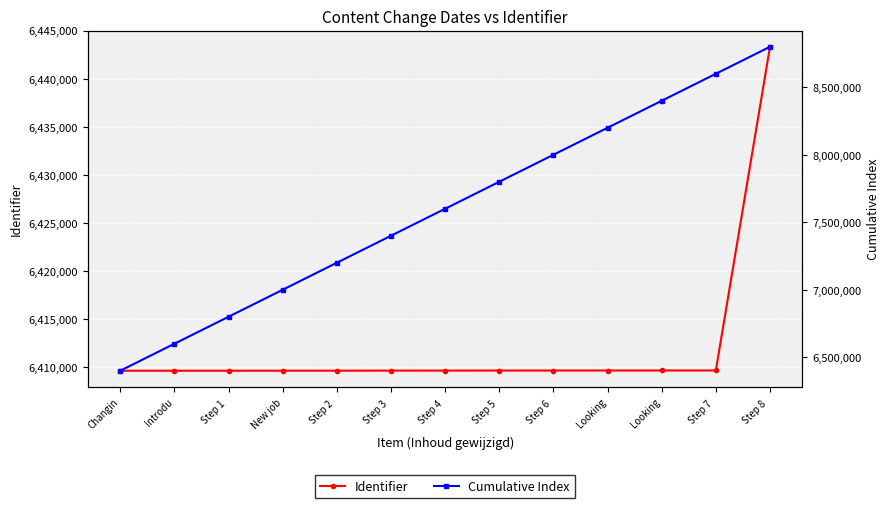

Reading left to right, list all the values displayed in this chart.

Identifier: Changin=6409650	Introdu=6409651	Step 1 =6409653	New job=6409655	Step 2 =6409656	Step 3 =6409663	Step 4 =6409666	Step 5 =6409671	Step 6 =6409673	Looking=6409675	Looking=6409677	Step 7 =6409678	Step 8 =6443322
Cumulative Index: Changin=6400000	Introdu=6600000	Step 1 =6800000	New job=7000000	Step 2 =7200000	Step 3 =7400000	Step 4 =7600000	Step 5 =7800000	Step 6 =8000000	Looking=8200000	Looking=8400000	Step 7 =8600000	Step 8 =8800000